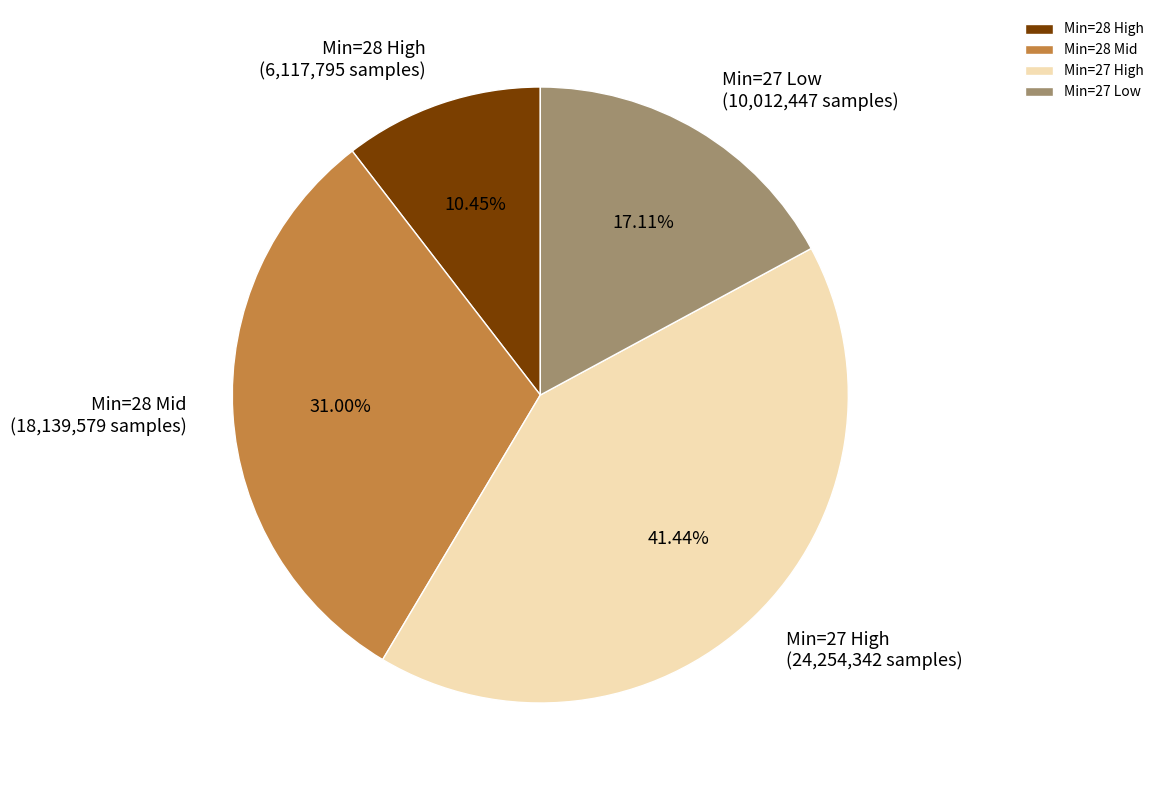

Between Min=27 High and Min=28 High, which is larger?

Min=27 High